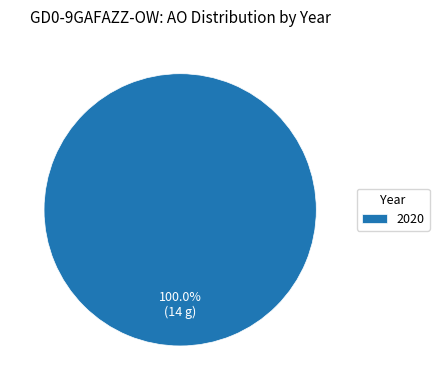

Does any single category account for the majority?

Yes